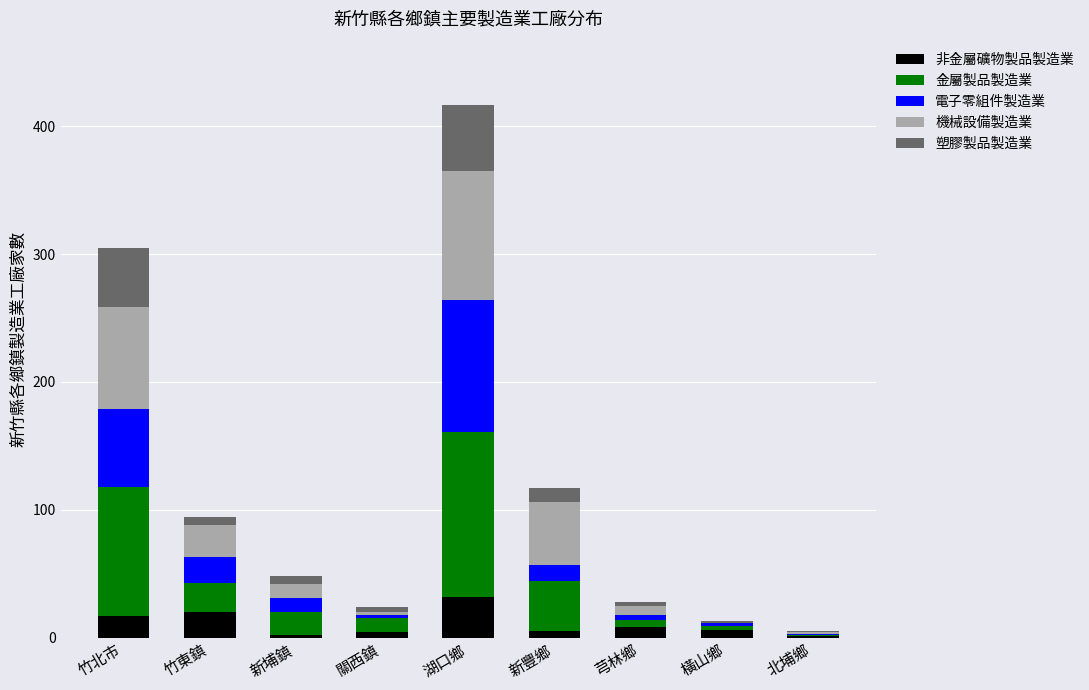

At which label does 非金屬礦物製品製造業 reach its peak?

湖口鄉